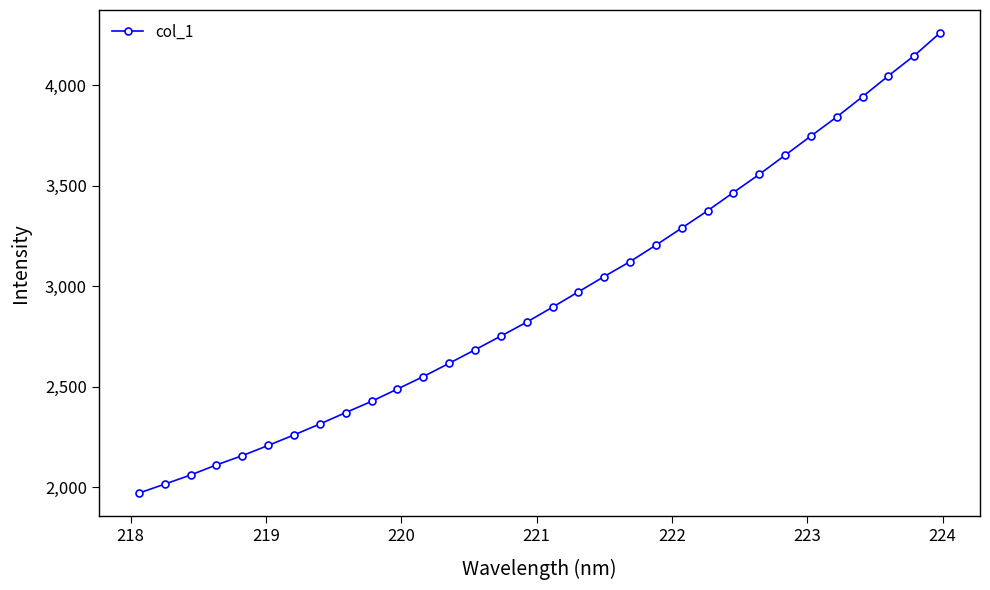

What is the difference between the maximum and second lowest values?

2244.0